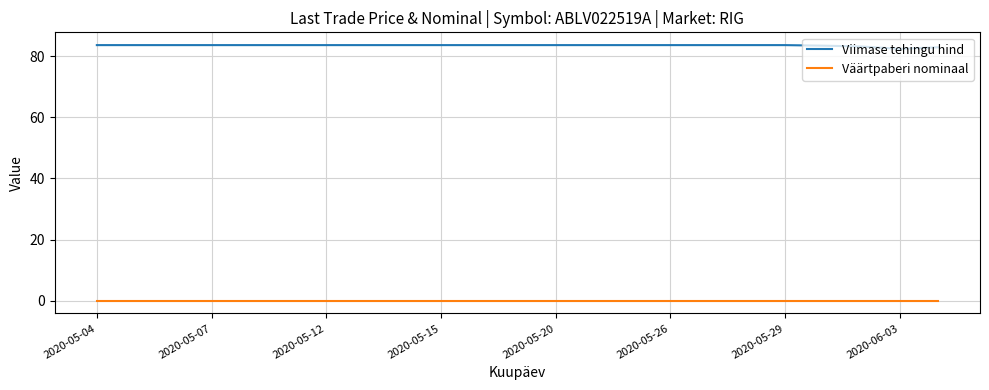

Which series has the largest total across all categories?

Viimase tehingu hind